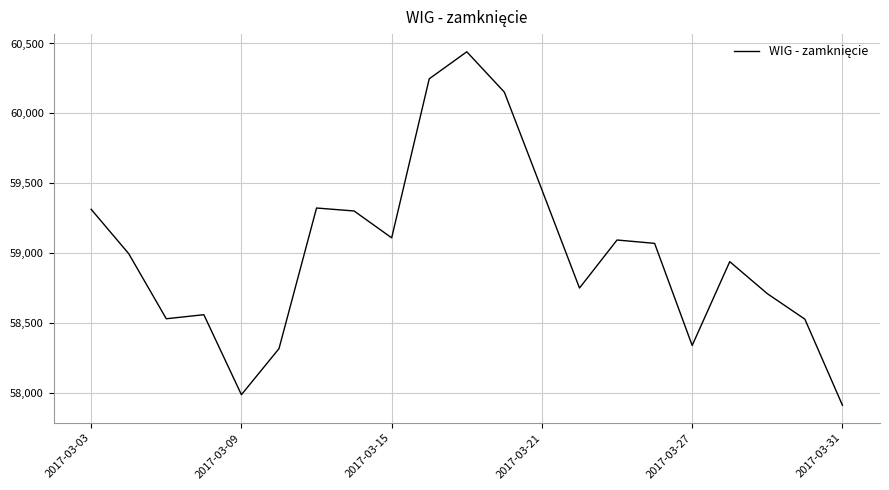

What is the minimum value shown in the chart?

57911.3